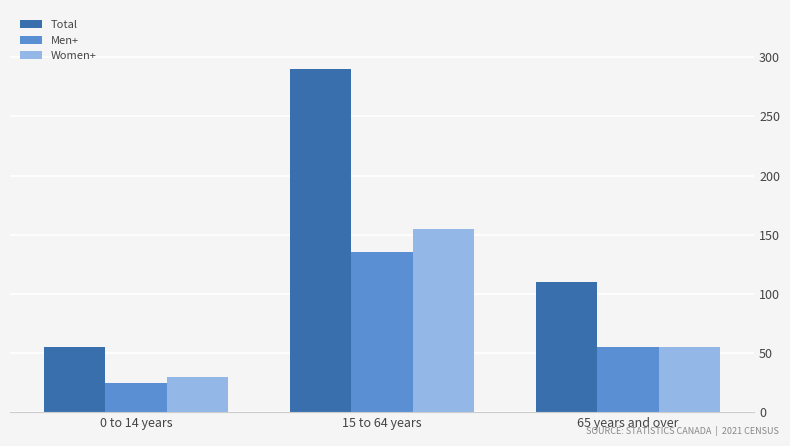

Is it true that Men+ equals 25 at 0 to 14 years?

True